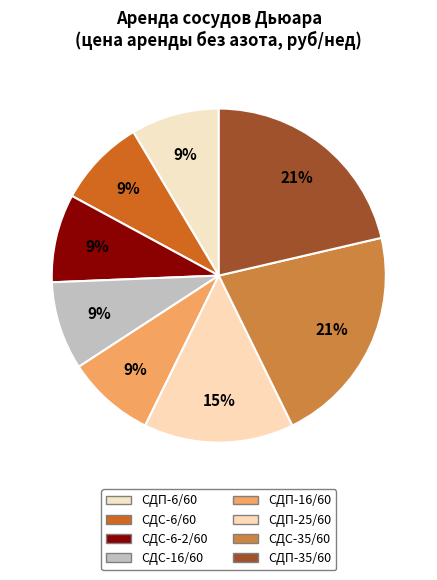

How many segments does this pie chart have?

8